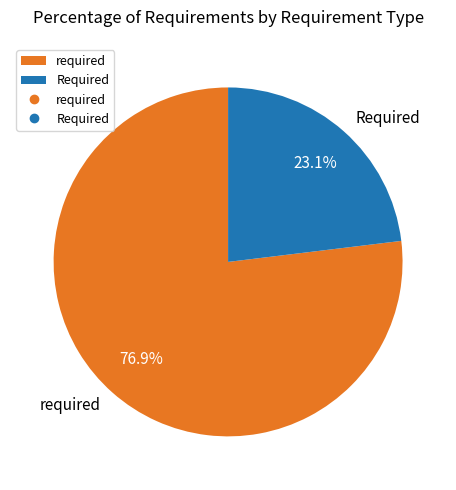

How many slices are in this pie chart?

2